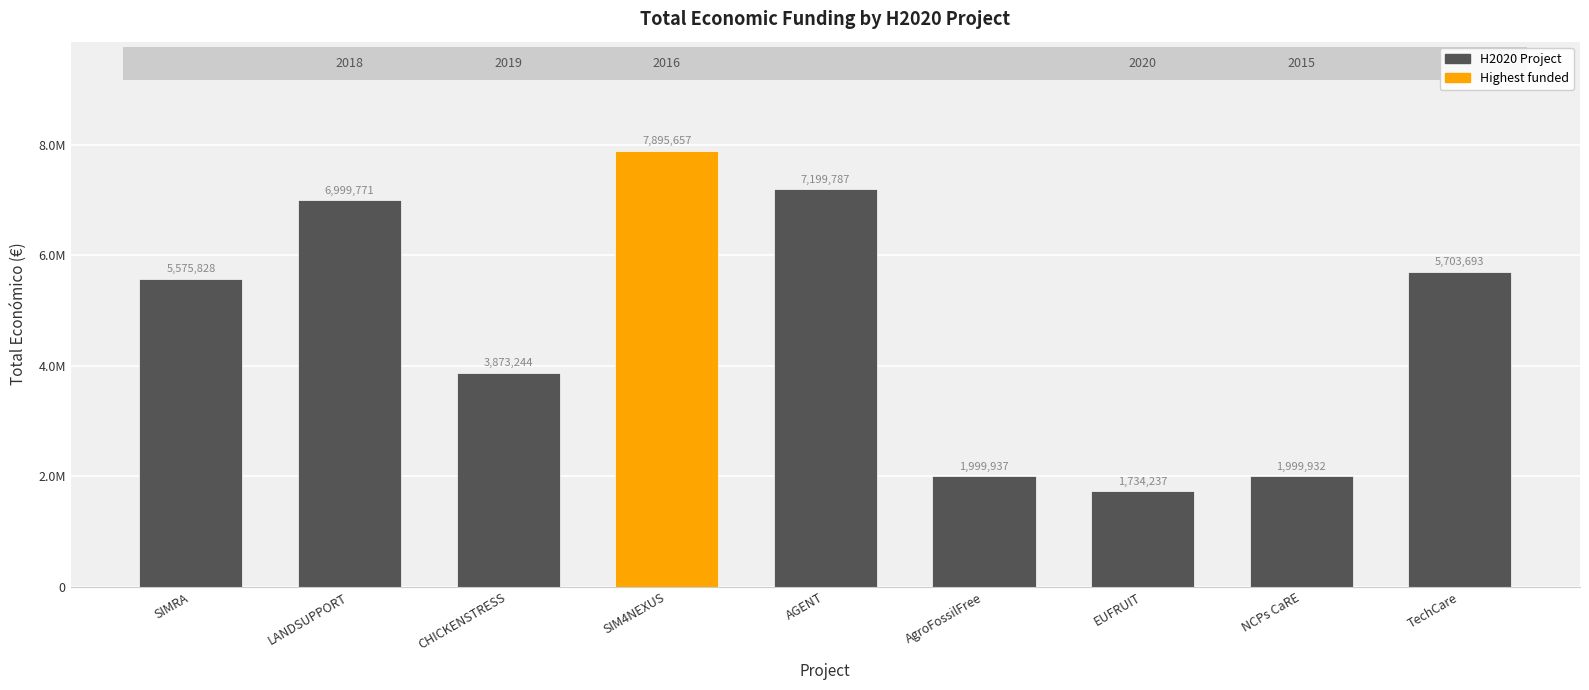

What is the ratio of the value at SIM4NEXUS to the value at LANDSUPPORT?

1.1